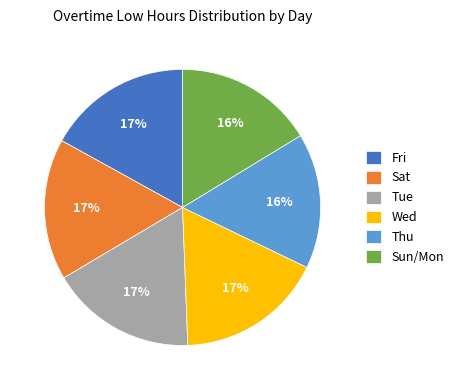

Combined, do Sun/Mon and Fri account for over 50%?

No